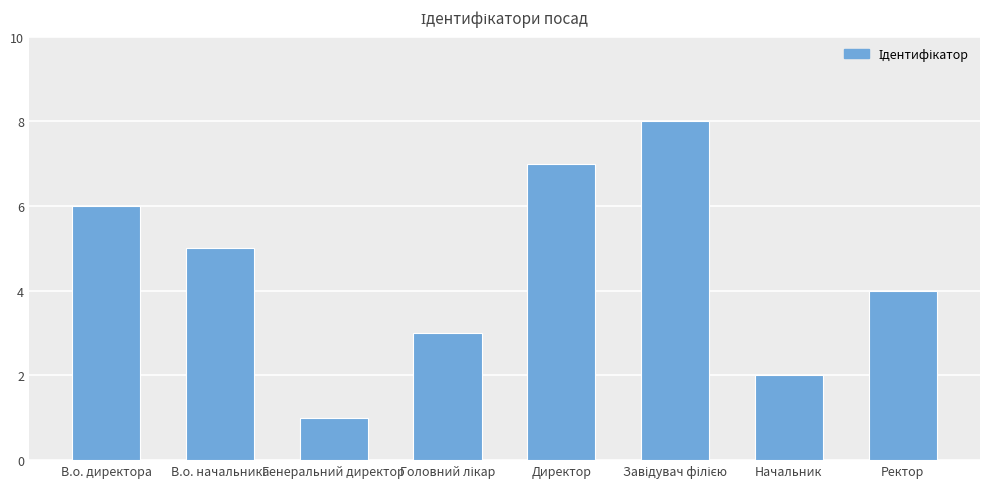

The value at Директор is 7. True or false?

True